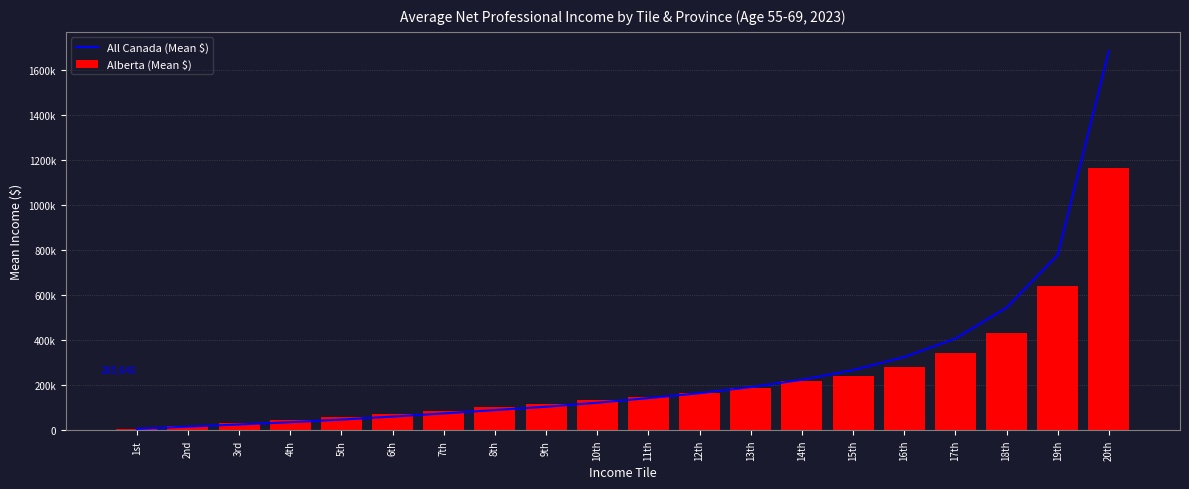

How many data points does each series have?

20